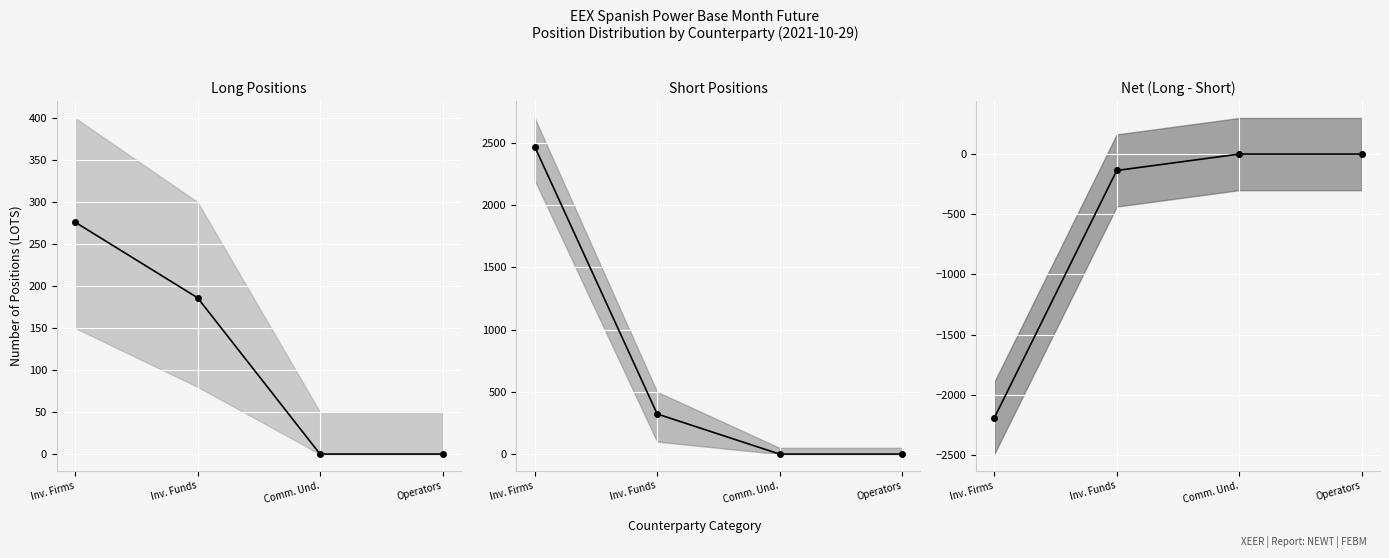

At which label does Long Positions line first exceed 186?

Inv. Firms